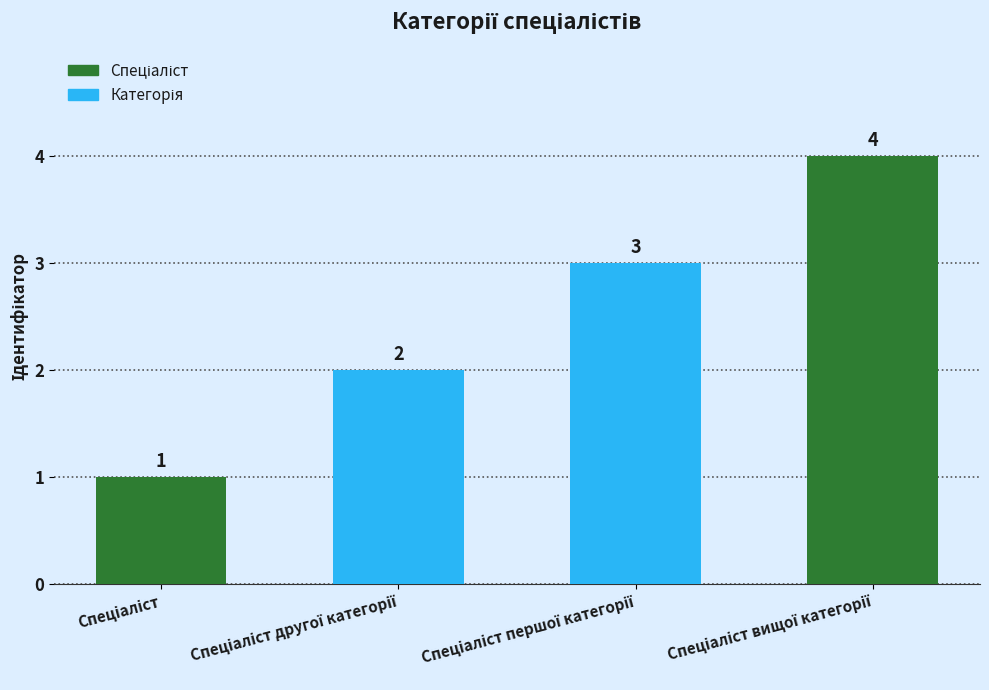

How many values are between 2 and 4?

3